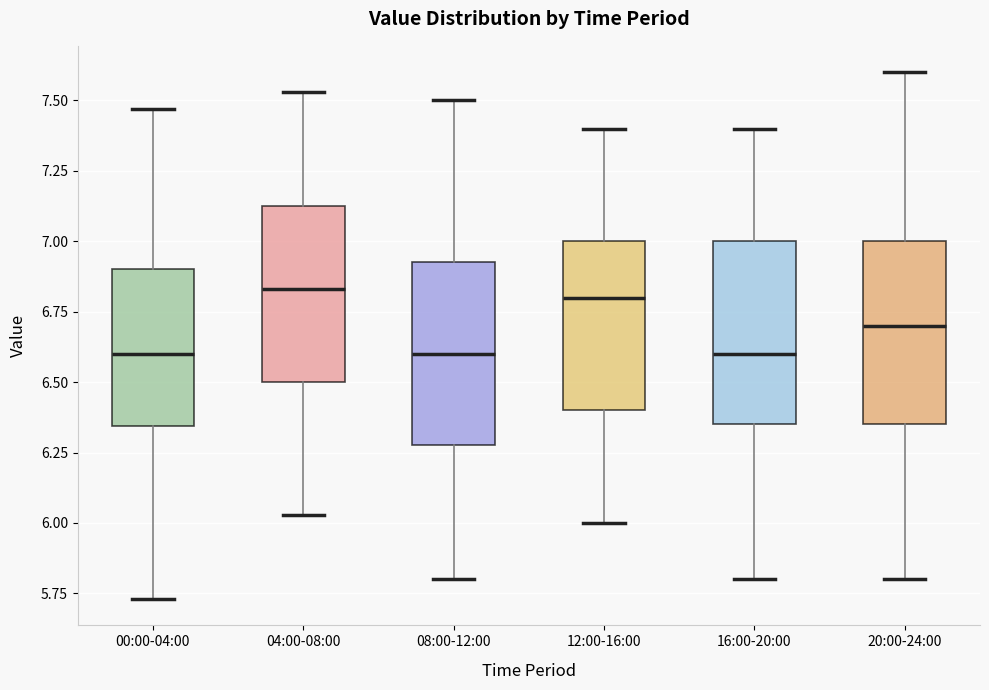

Reading left to right, transcribe this box plot: for each box, give where its median line is, the range the box spans, and where its two whiskers end, as read against the y-axis. The values are not printed on the chart, so give them approximately, as read against the axis.

00:00-04:00: median 6.60, box 6.35 to 6.90, whiskers 5.75 to 7.45
04:00-08:00: median 6.85, box 6.50 to 7.15, whiskers 6.05 to 7.55
08:00-12:00: median 6.60, box 6.30 to 6.95, whiskers 5.80 to 7.50
12:00-16:00: median 6.80, box 6.40 to 7.00, whiskers 6.00 to 7.40
16:00-20:00: median 6.60, box 6.35 to 7.00, whiskers 5.80 to 7.40
20:00-24:00: median 6.70, box 6.35 to 7.00, whiskers 5.80 to 7.60